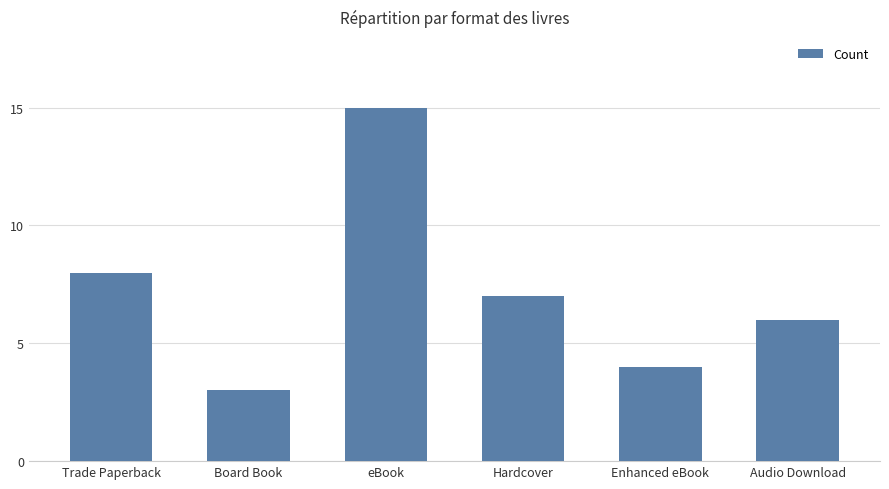

What is the sum of the values at Board Book and Audio Download?

9